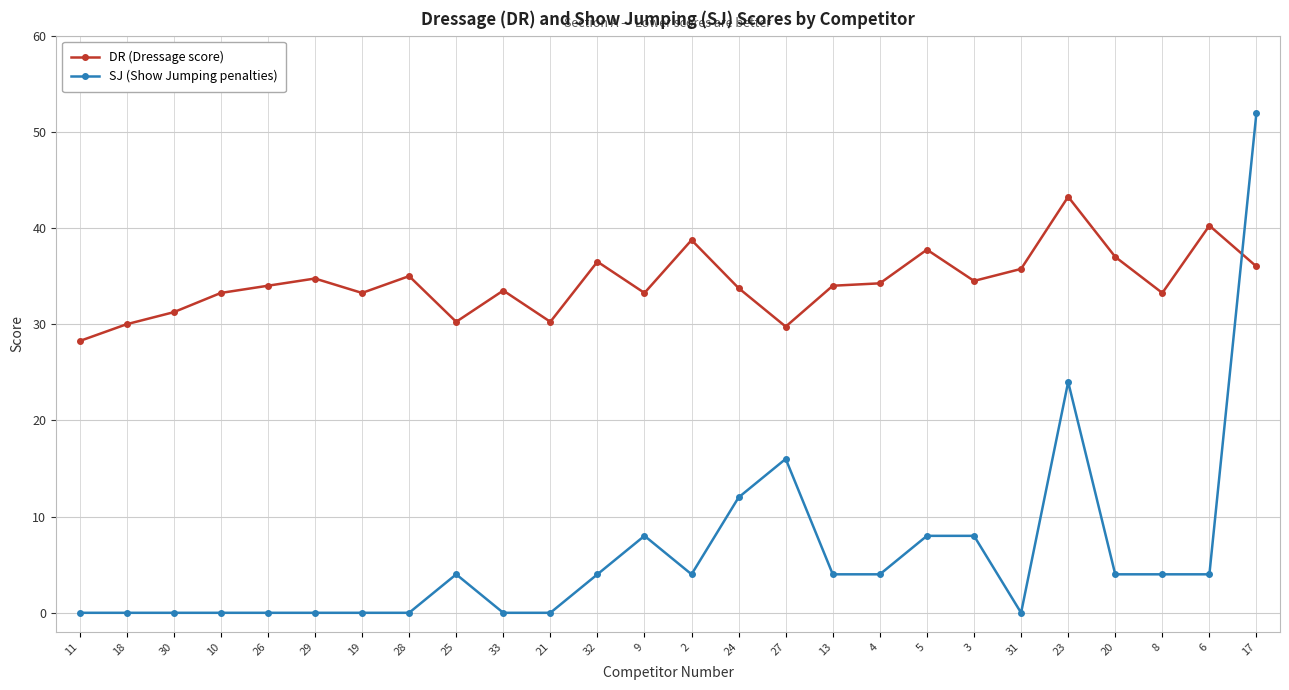

Between which two adjacent categories do SJ (Show Jumping penalties) and DR (Dressage score) first intersect?

6 and 17